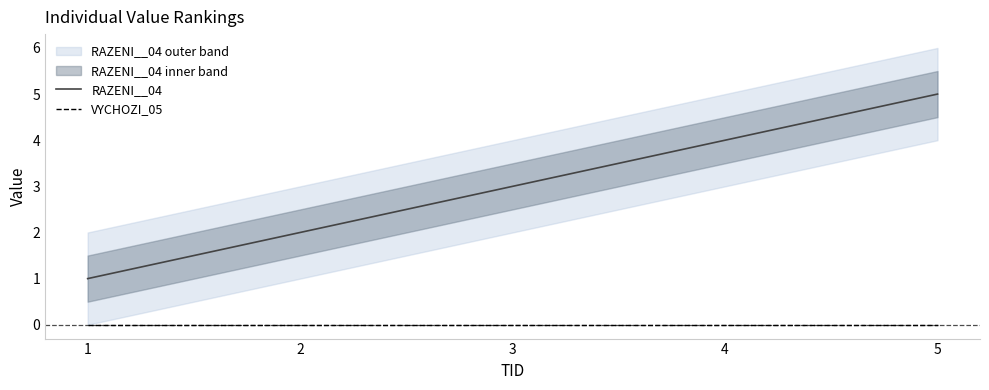

True or false: RAZENI__04 has a value of 1 at 1.

True